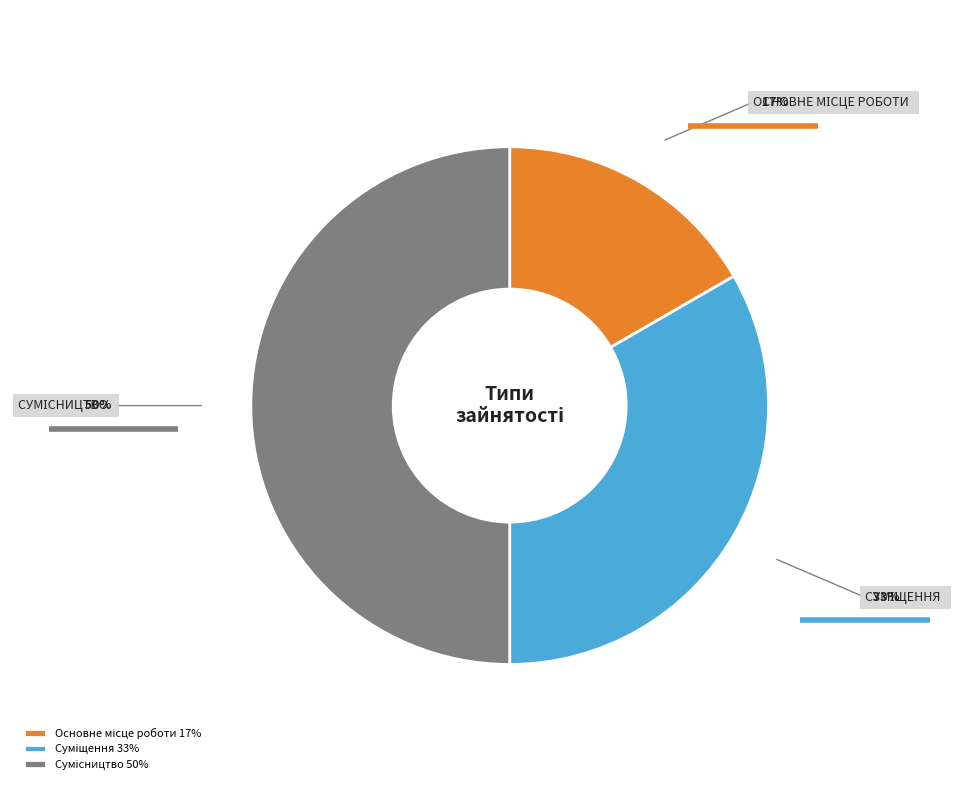

Which category has the biggest portion of the pie?

Сумісництво